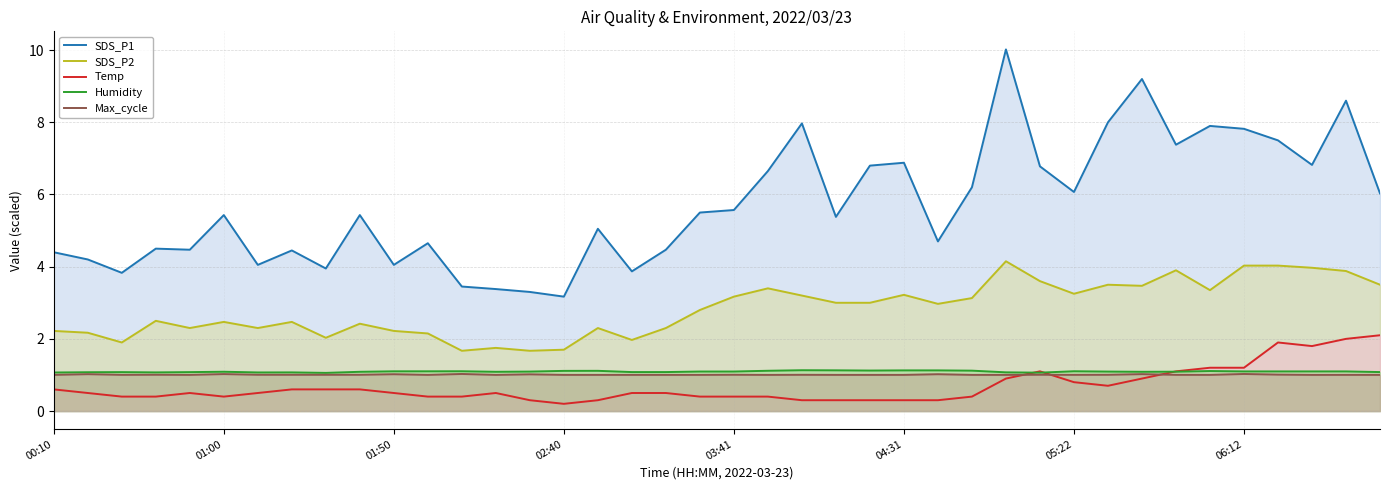

What is the average value of the SDS_P2 series?

2.8